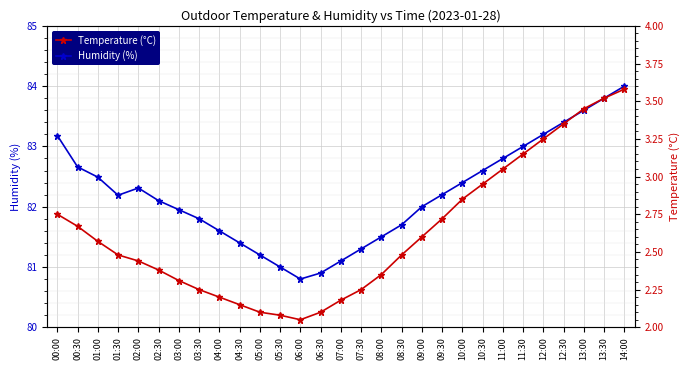

At 08:00, list the series in order from smallest to largest.

Temperature (°C), Humidity (%)